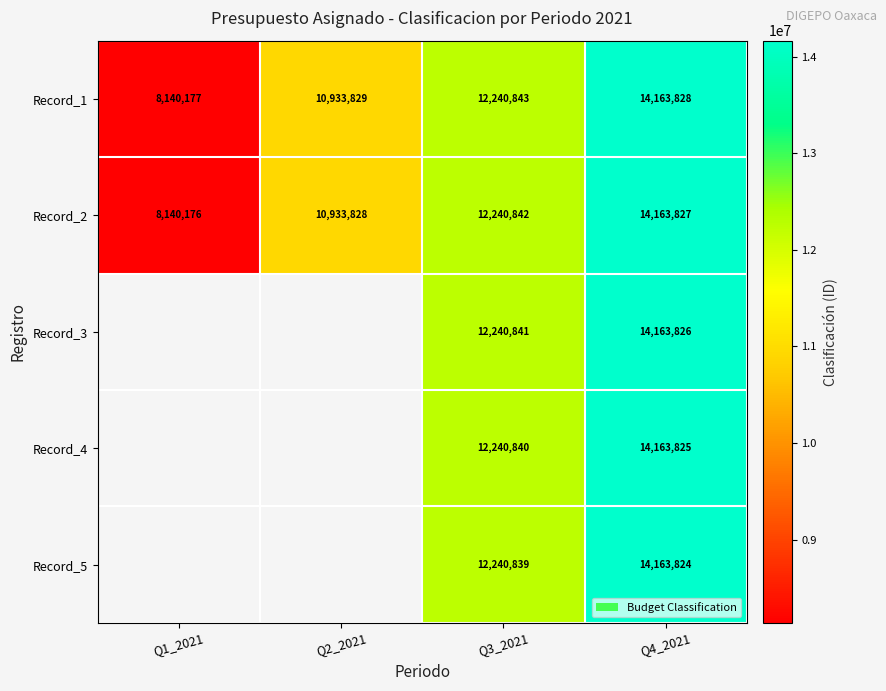

List the labels in order of Record_2 value, smallest first.

Q1_2021, Q2_2021, Q3_2021, Q4_2021